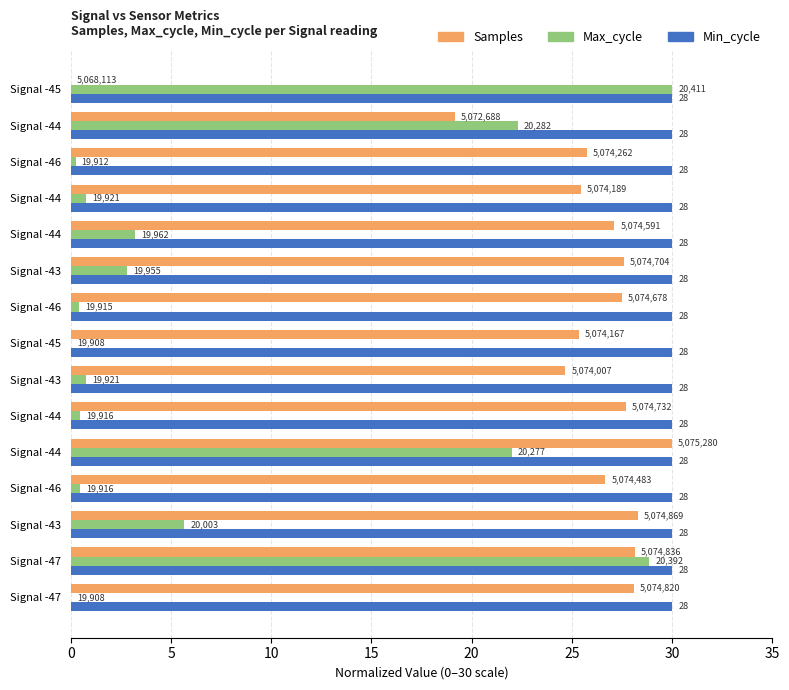

What are all the series names shown in the legend?

Samples, Max_cycle, Min_cycle